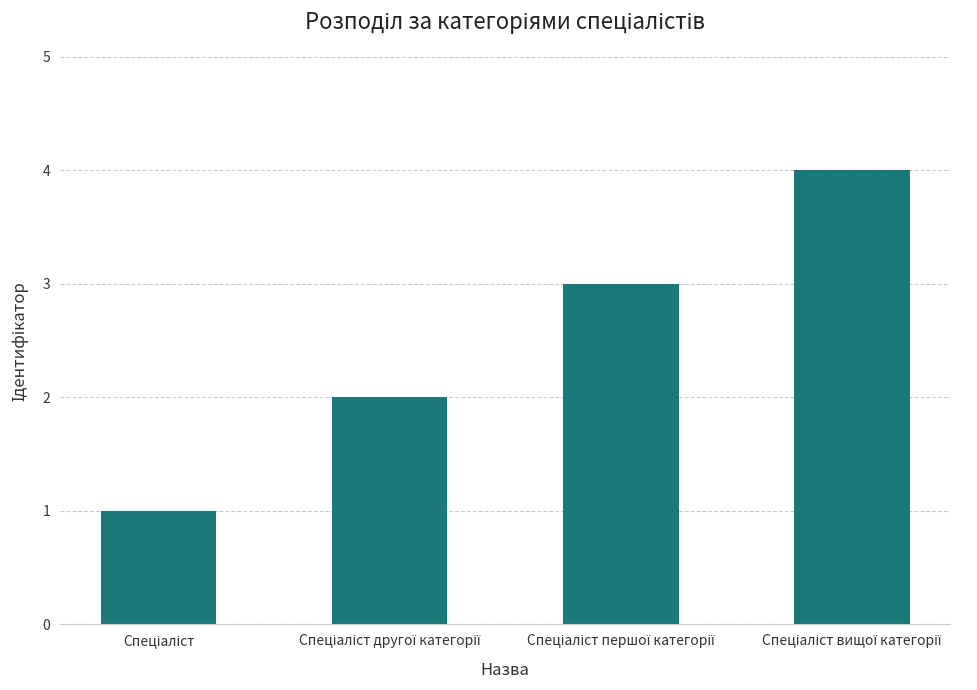

Are the bars horizontal?

No